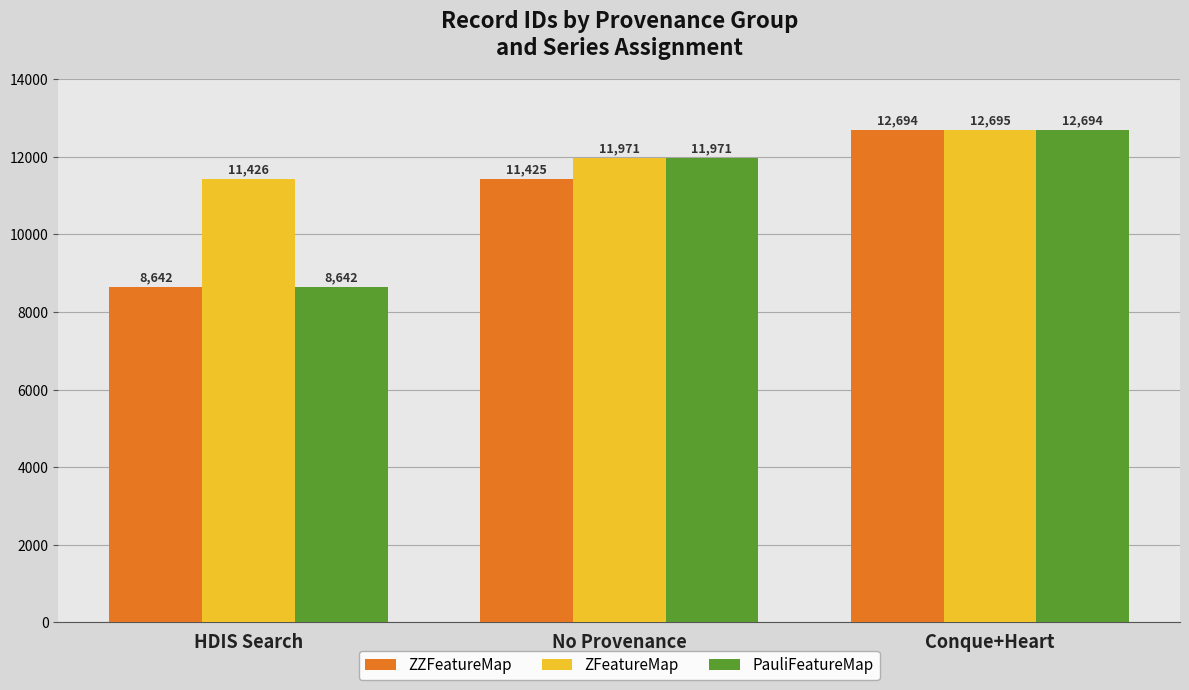

What is the difference between the highest and lowest values at No Provenance?

546